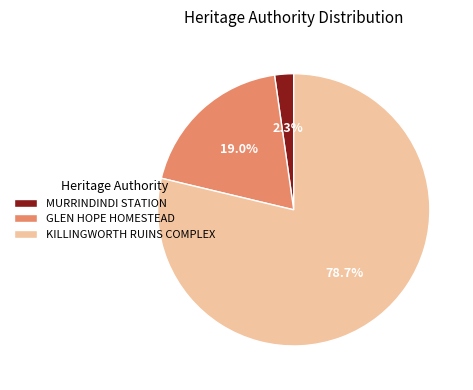

What is the largest slice in the pie chart?

KILLINGWORTH RUINS COMPLEX